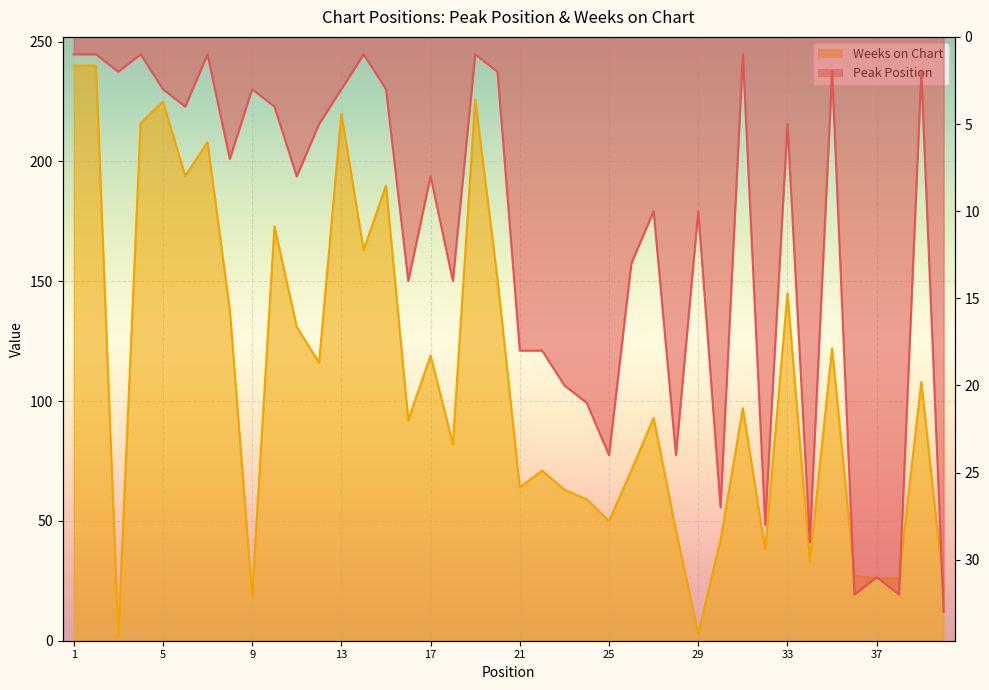

At which label does Peak Position first exceed 8?

16